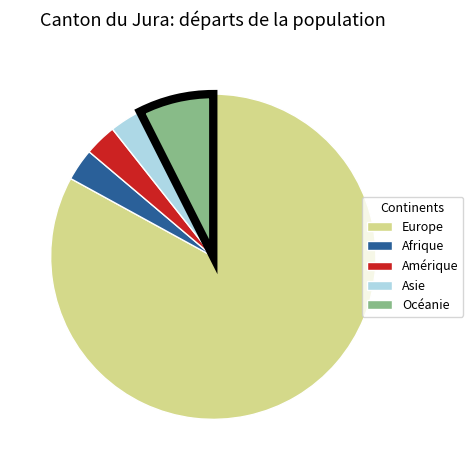

Do Amérique and Océanie together represent more than half of the pie?

No